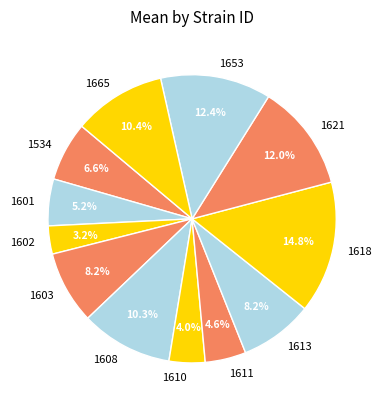

Is 1601 the majority of the pie?

No